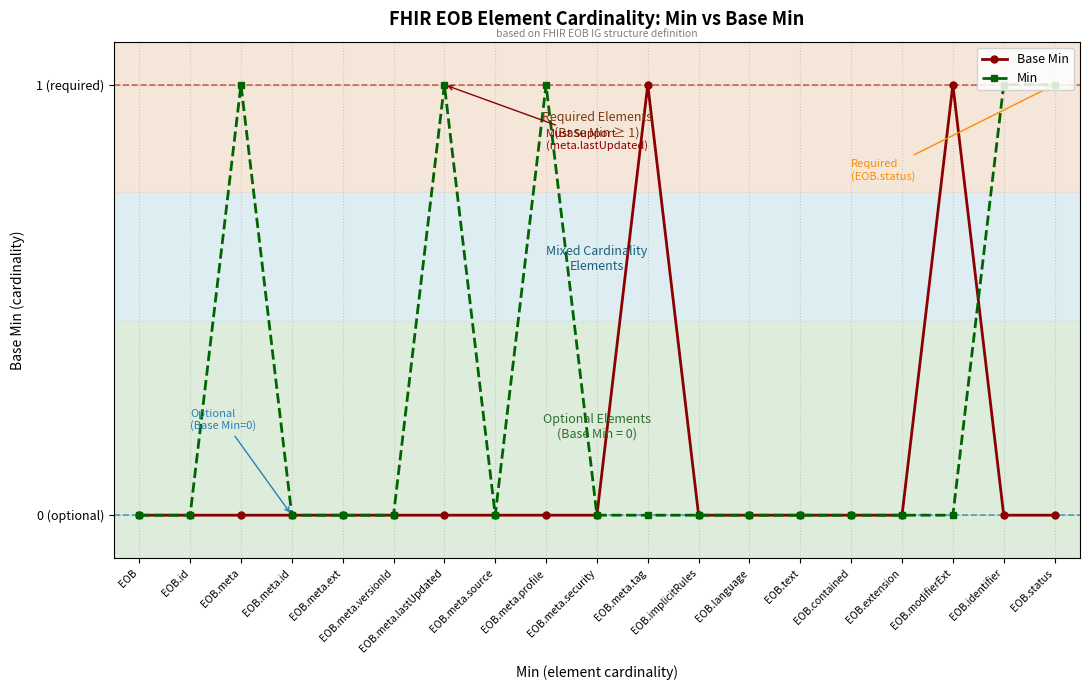

Does the chart have visible grid lines?

Yes